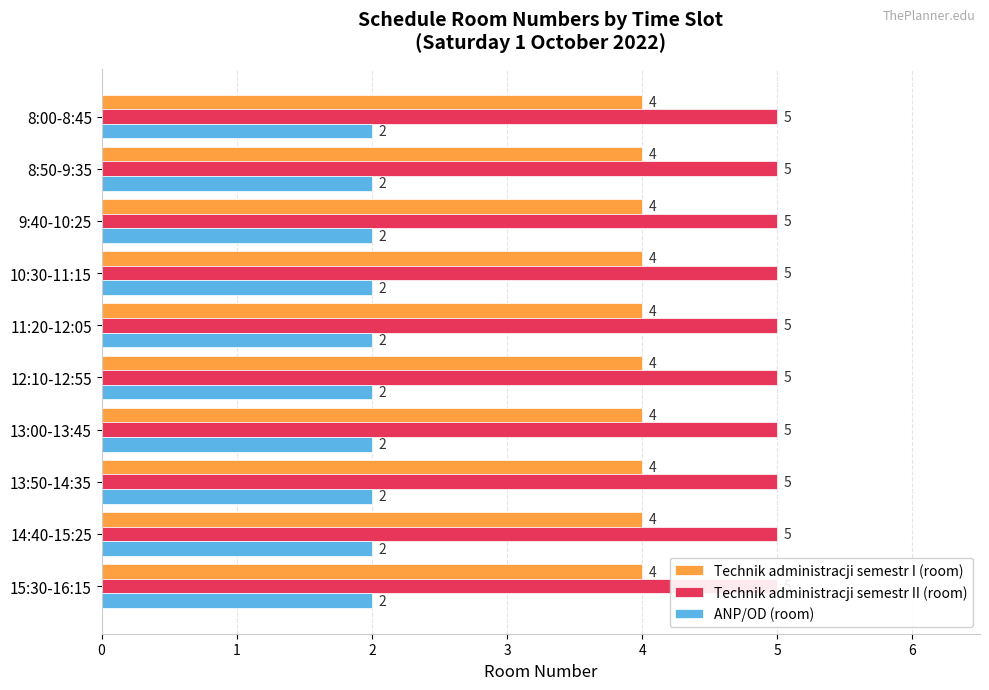

List the labels in order of ANP/OD (room) value, largest first.

8:00-8:45, 8:50-9:35, 9:40-10:25, 10:30-11:15, 11:20-12:05, 12:10-12:55, 13:00-13:45, 13:50-14:35, 14:40-15:25, 15:30-16:15